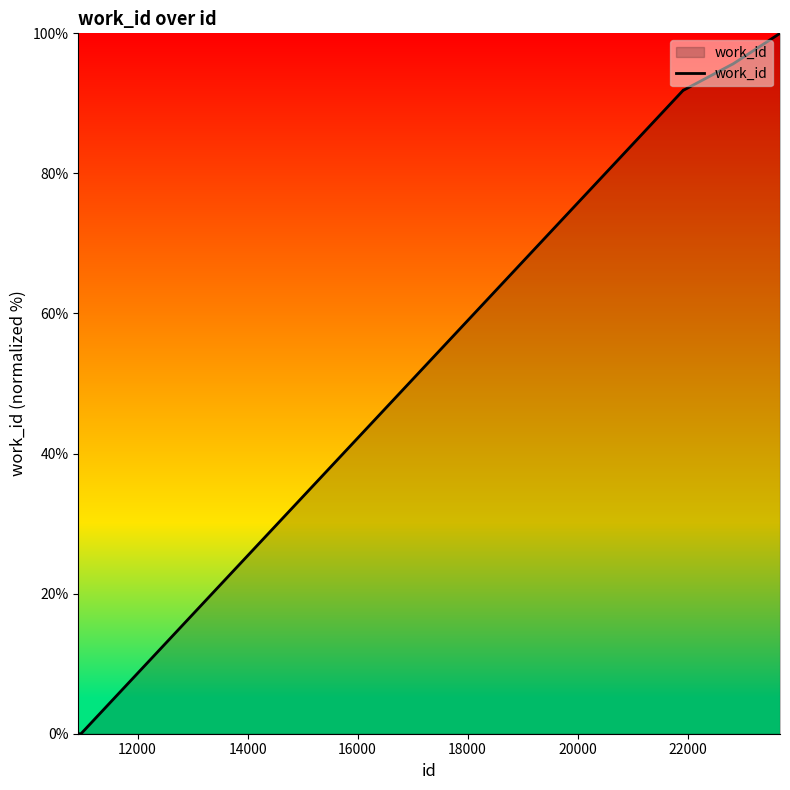

How many lines are shown in the chart?

1